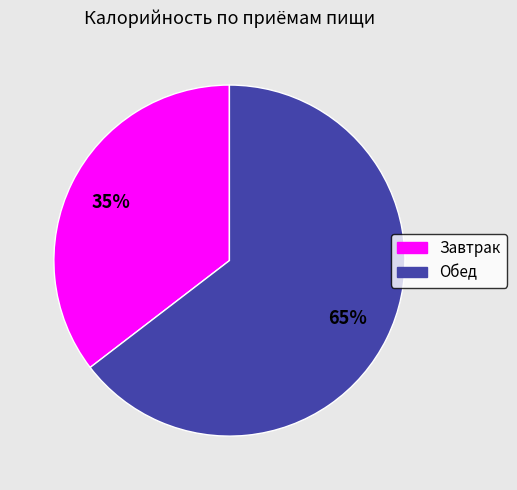

Which category has the biggest portion of the pie?

Обед